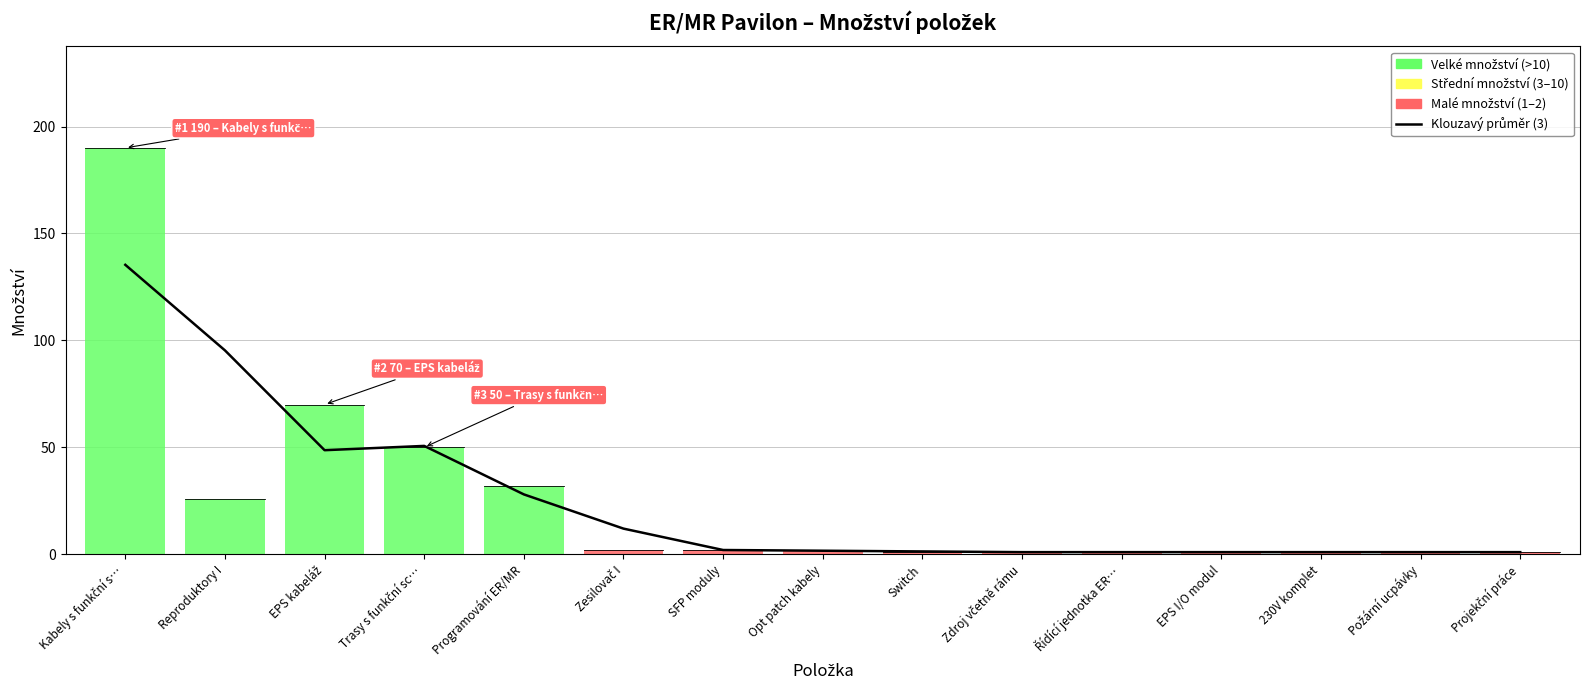

At which category does the chart reach its minimum across all series?

Zdroj včetně rámu